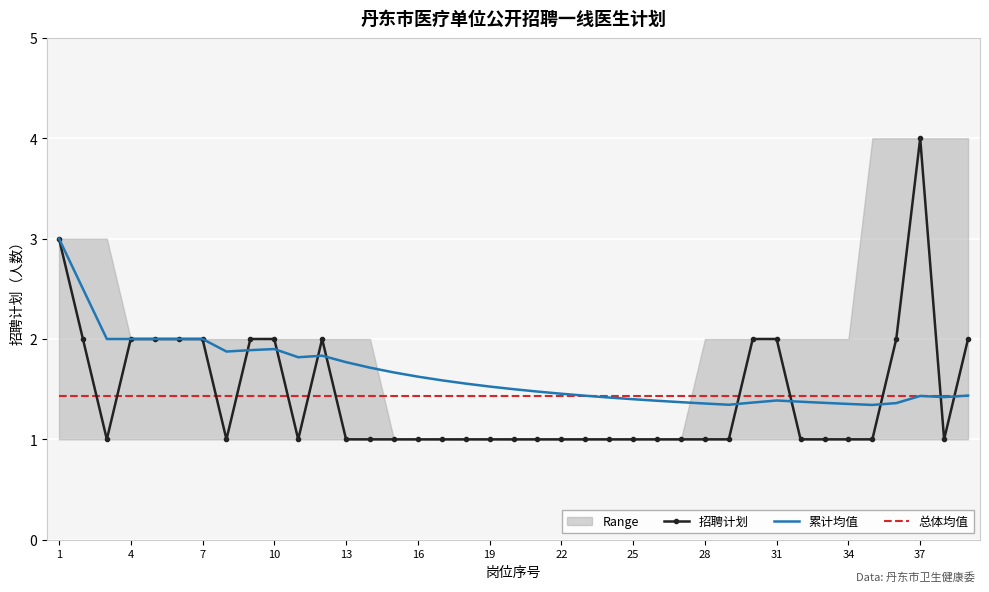

Reading right to left, extract all data points from this chart.

招聘计划: 2.0	1.0	4.0	2.0	1.0	1.0	1.0	1.0	2.0	2.0	1.0	1.0	1.0	1.0	1.0	1.0	1.0	1.0	1.0	1.0	1.0	1.0	1.0	1.0	1.0	1.0	1.0	2.0	1.0	2.0	2.0	1.0	2.0	2.0	2.0	2.0	1.0	2.0	3.0
累计均值: 1.4	1.4	1.4	1.4	1.3	1.4	1.4	1.4	1.4	1.4	1.3	1.4	1.4	1.4	1.4	1.4	1.4	1.5	1.5	1.5	1.5	1.6	1.6	1.6	1.7	1.7	1.8	1.8	1.8	1.9	1.9	1.9	2.0	2.0	2.0	2.0	2.0	2.5	3.0
总体均值: 1.4	1.4	1.4	1.4	1.4	1.4	1.4	1.4	1.4	1.4	1.4	1.4	1.4	1.4	1.4	1.4	1.4	1.4	1.4	1.4	1.4	1.4	1.4	1.4	1.4	1.4	1.4	1.4	1.4	1.4	1.4	1.4	1.4	1.4	1.4	1.4	1.4	1.4	1.4